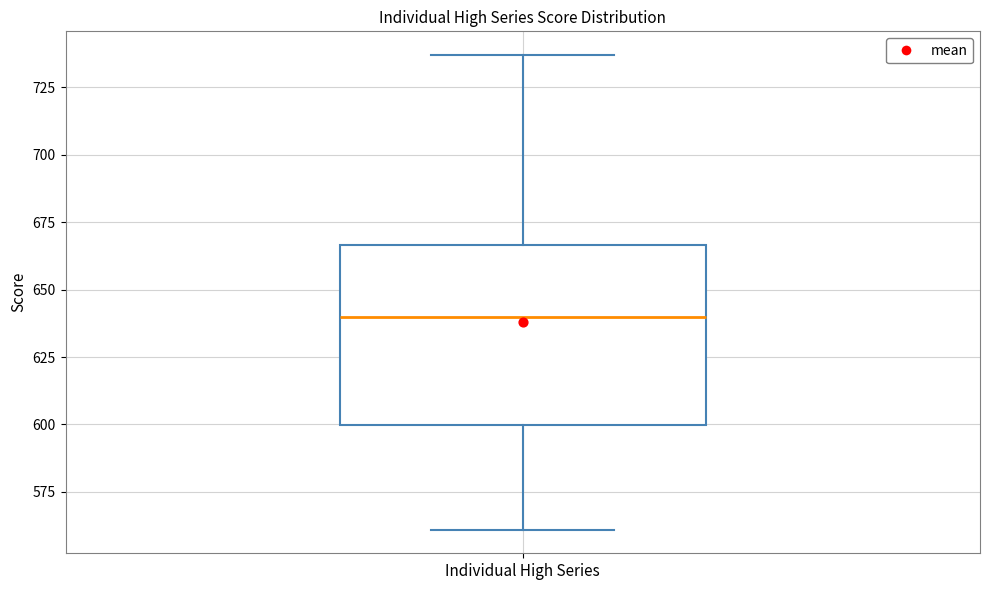

Read this box plot against the y-axis: the position of the median line, the range covered by the box, and the ends of both whiskers. The values are not printed on the chart, so give them approximately, as read against the axis.

median 640, box 600 to 665, whiskers 560 to 735